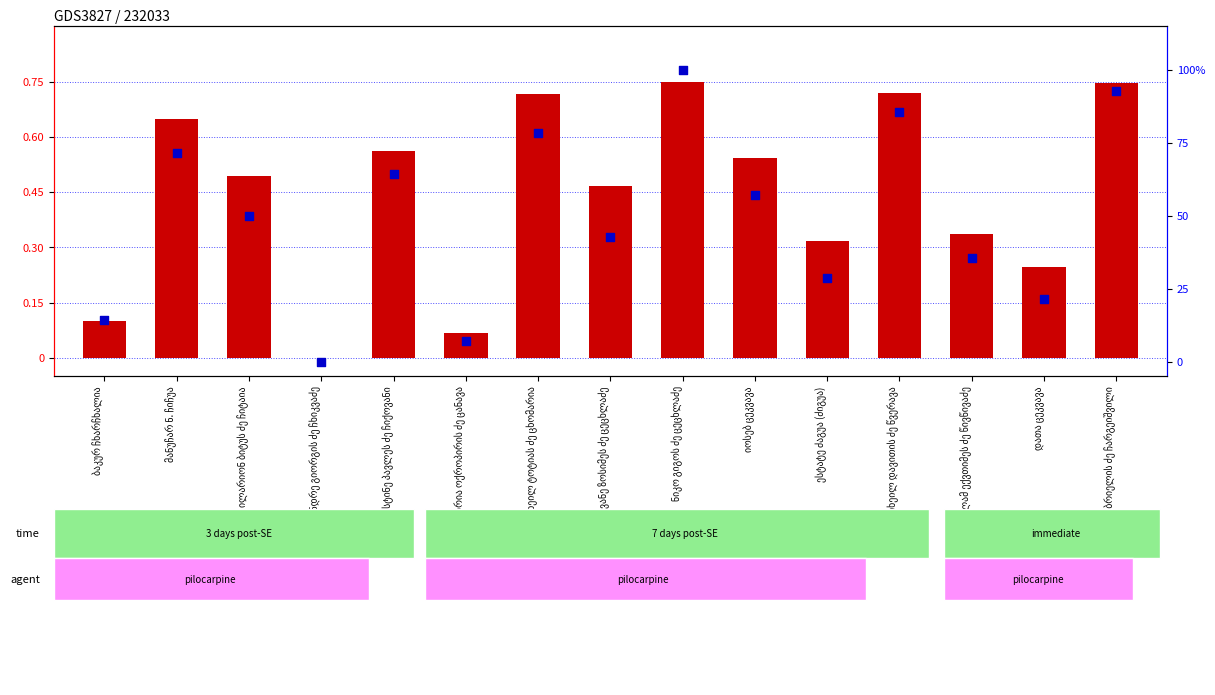

Which series has the largest total across all categories?

percentile rank within the sample